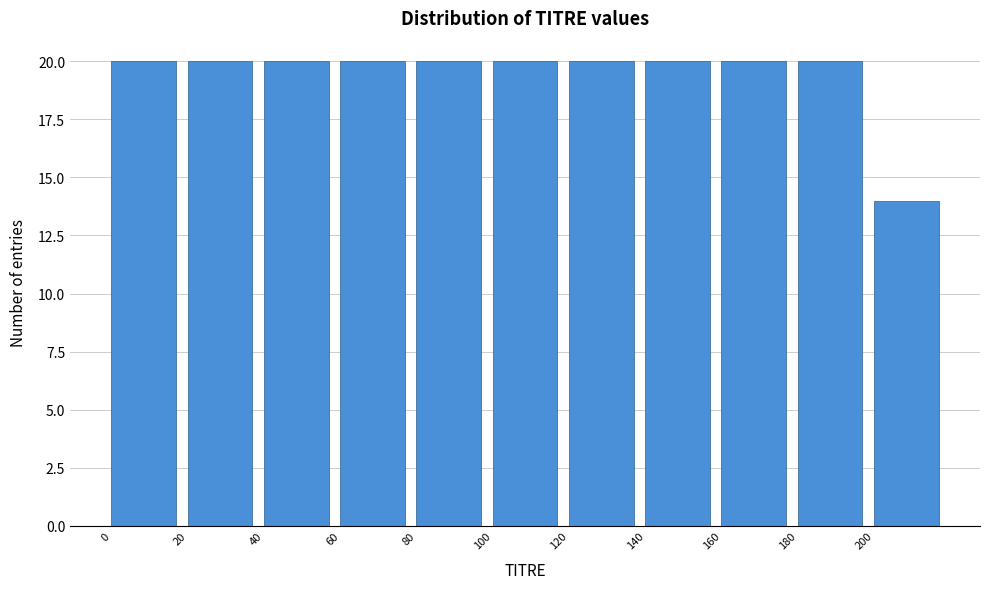

How tall is the bar that spans 80 to 100 on the x-axis? The values are not printed on the chart, so give them approximately, as read against the axis.

20